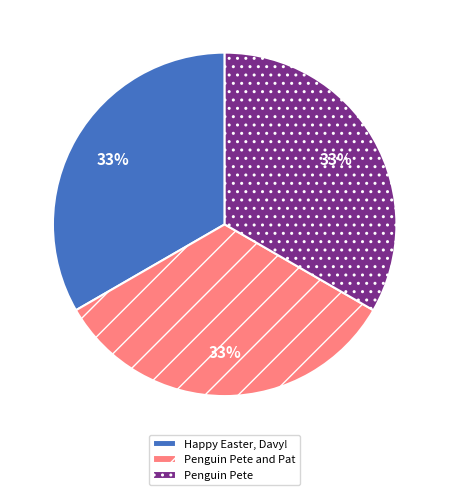

True or false: Penguin Pete accounts for 33% of the total.

True